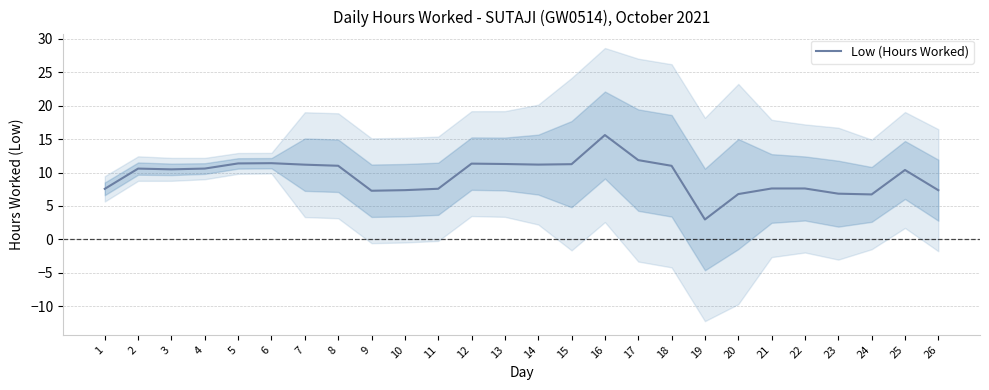

What is the difference between the second highest and minimum values?

8.9